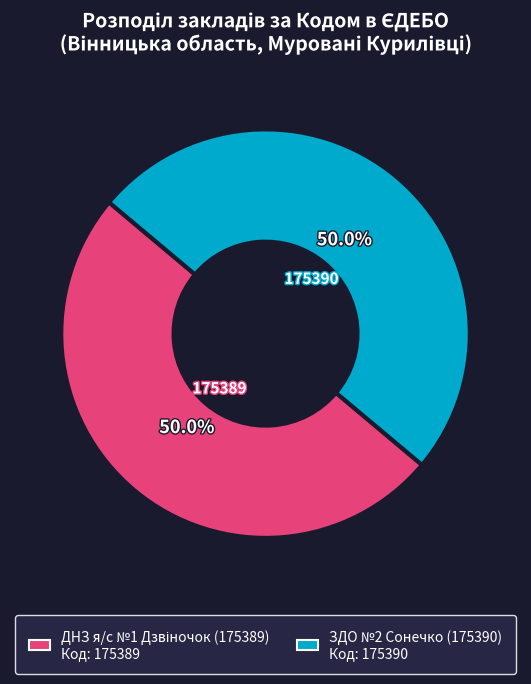

What percentage is NOT represented by ЗДО №2 Сонечко (175390)?

50.0%